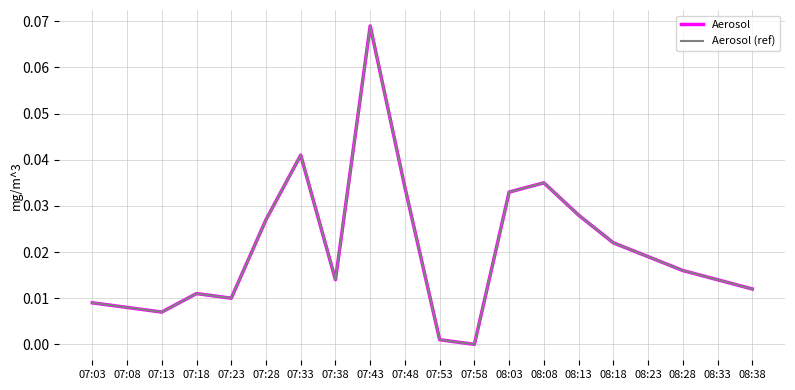

At which category does Aerosol (ref) reach its first local peak?

07:18